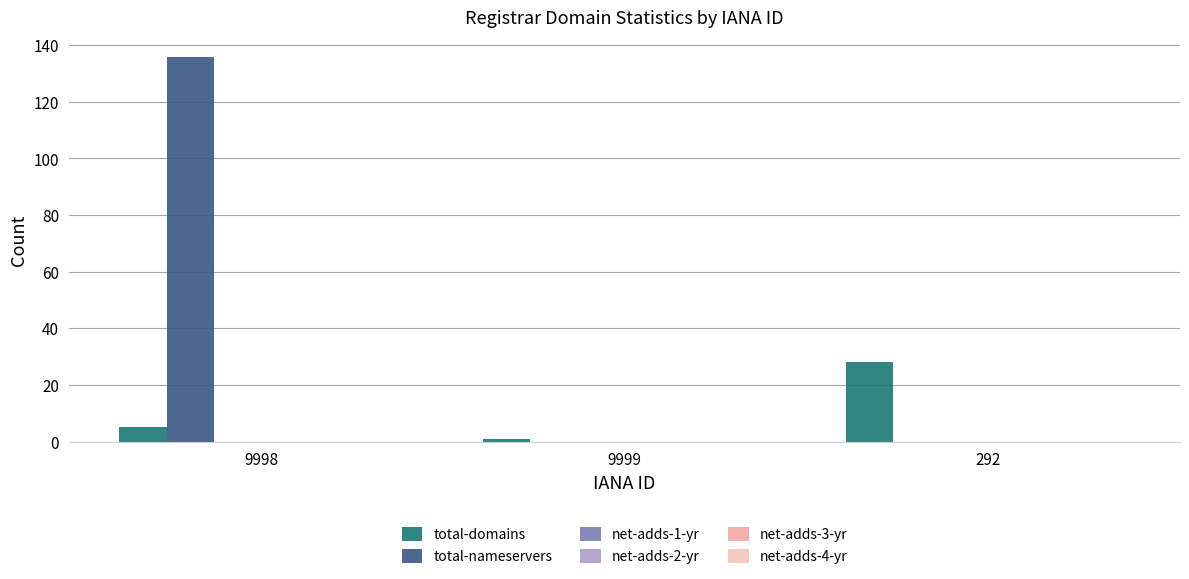

How many groups of bars are there?

3